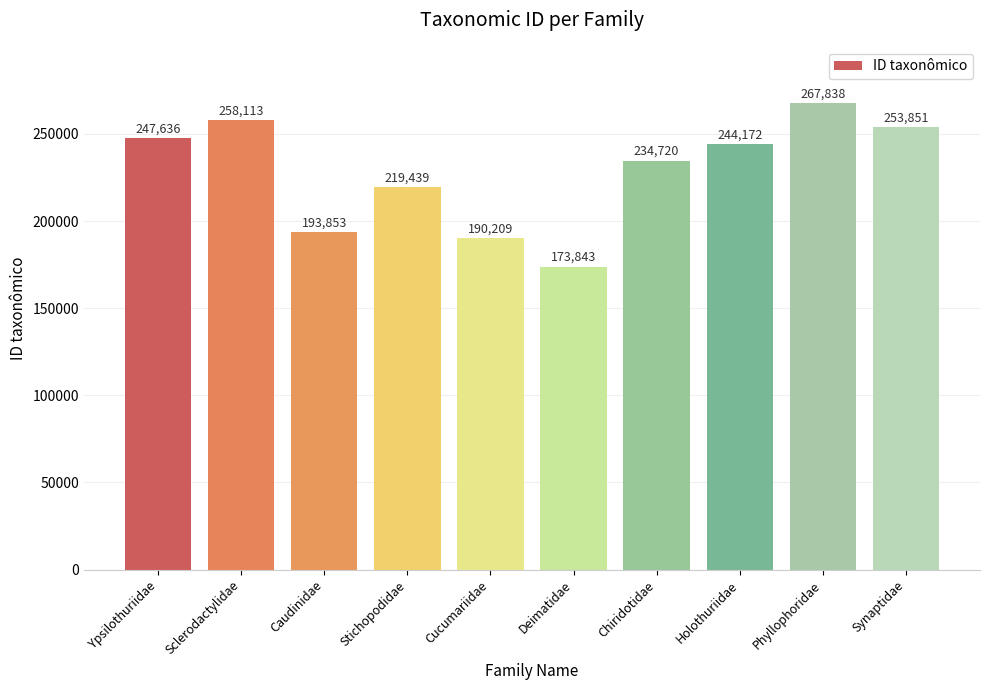

Reading left to right, extract all data points from this chart.

Ypsilothuriidae=247636	Sclerodactylidae=258113	Caudinidae=193853	Stichopodidae=219439	Cucumariidae=190209	Deimatidae=173843	Chiridotidae=234720	Holothuriidae=244172	Phyllophoridae=267838	Synaptidae=253851